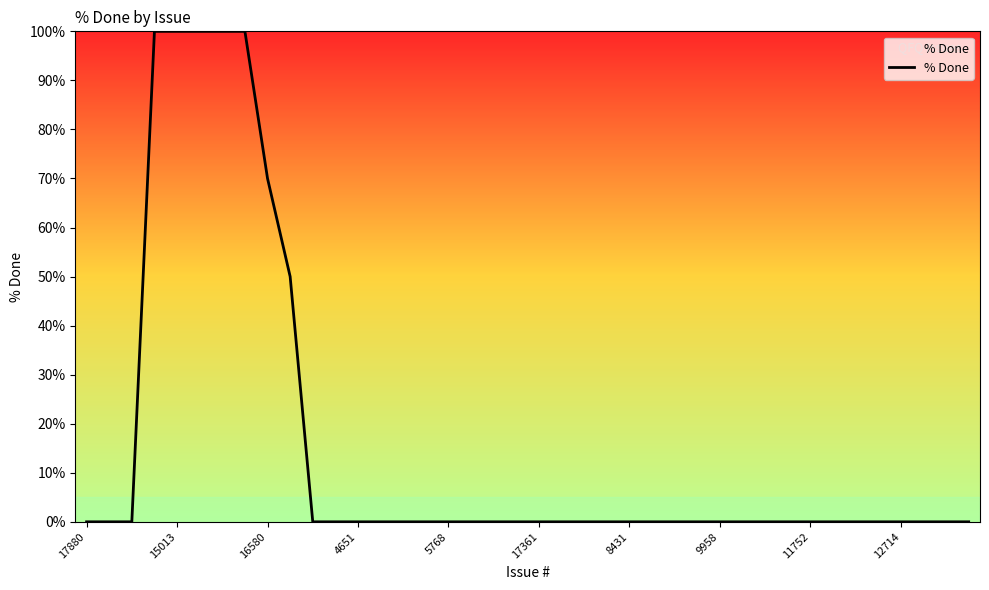

What is the difference between the maximum and minimum values?

100